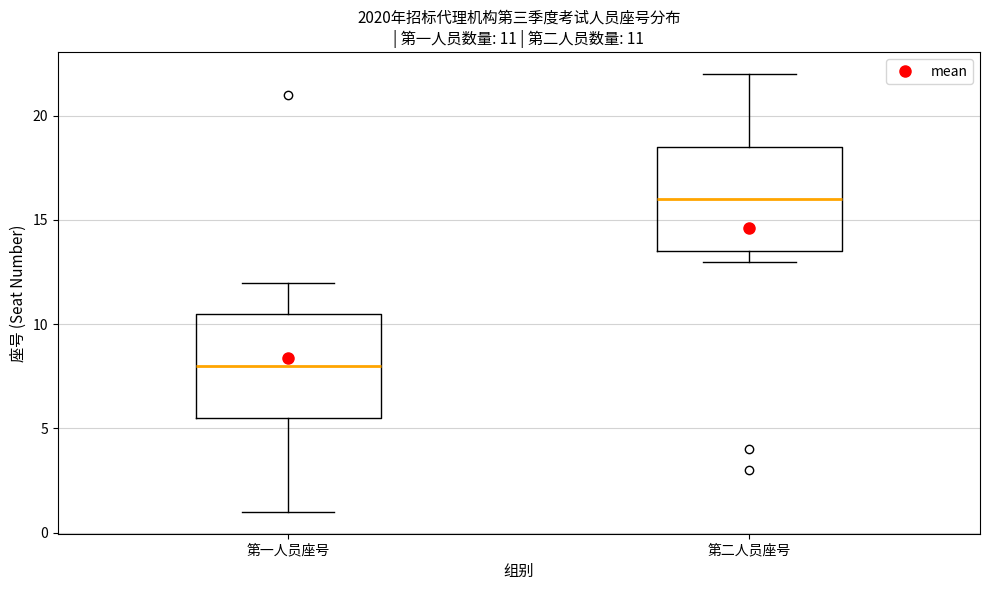

Which box has the highest median line?

第二人员座号